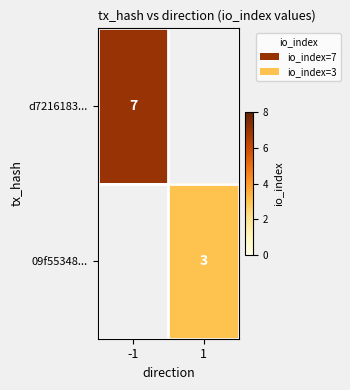

True or false: 09f55348... has a value of 5.2 at 1.

False